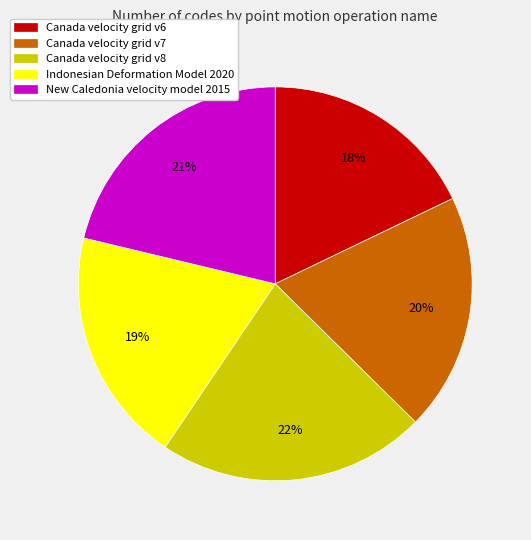

What percentage is the Canada velocity grid v7 slice, to the nearest percent?

20%